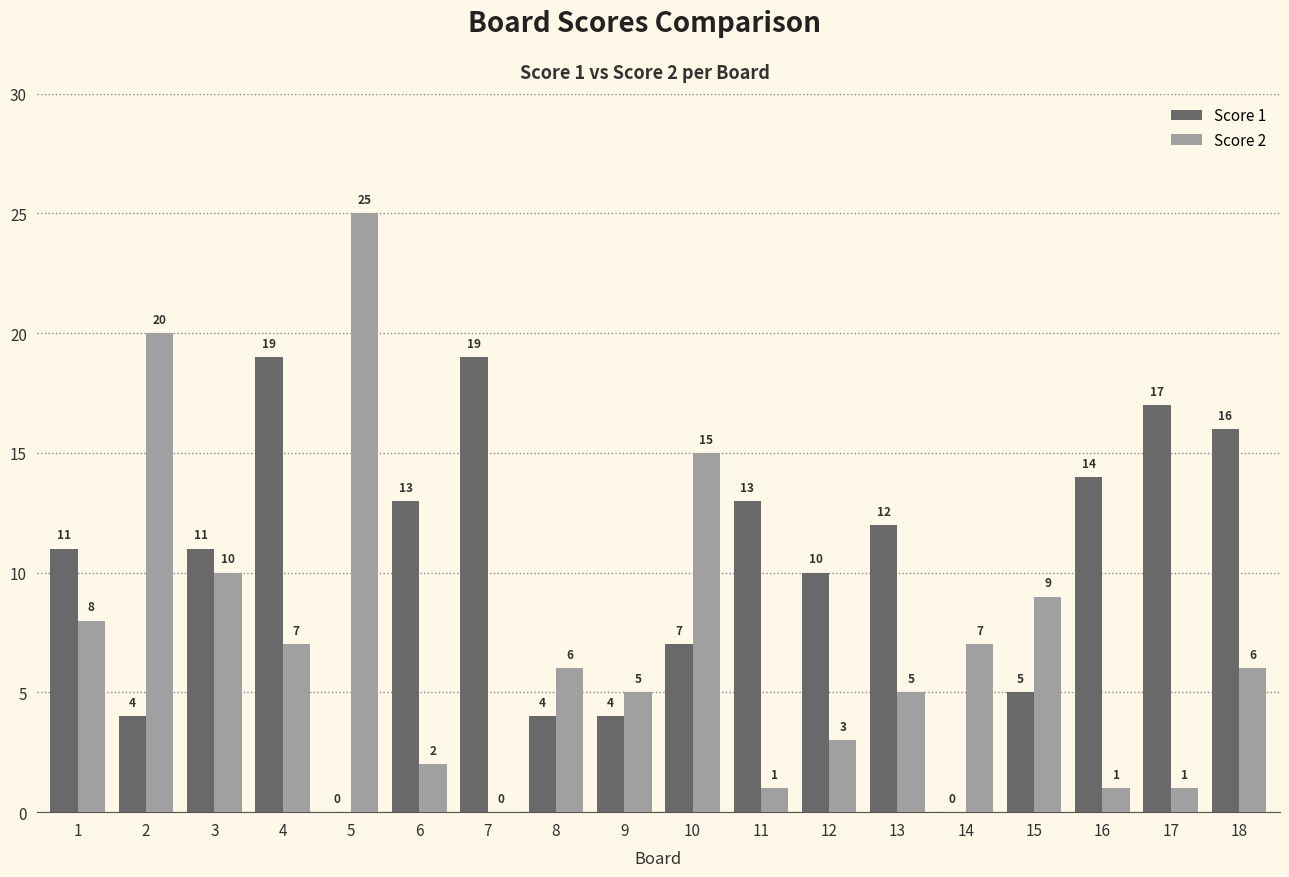

What is the maximum value shown in the chart?

25